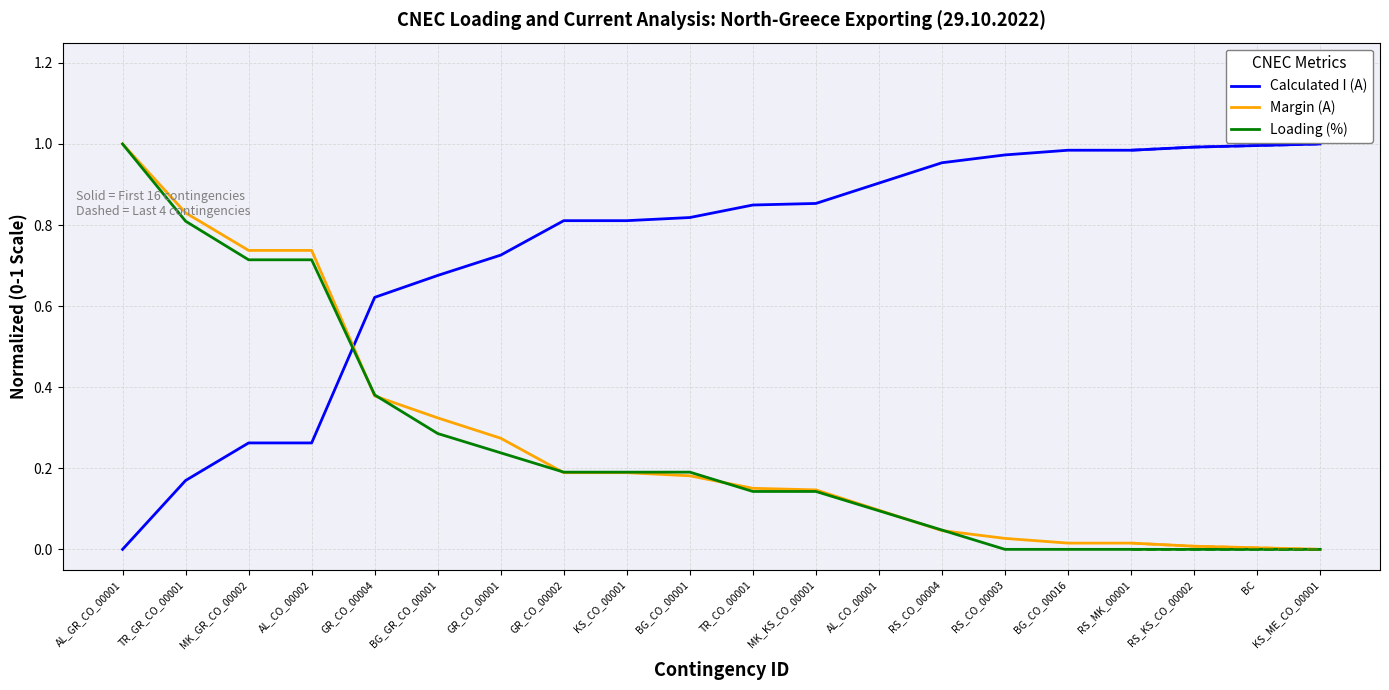

What is the difference between the second highest and minimum values in the Calculated I (A) series?

1.0